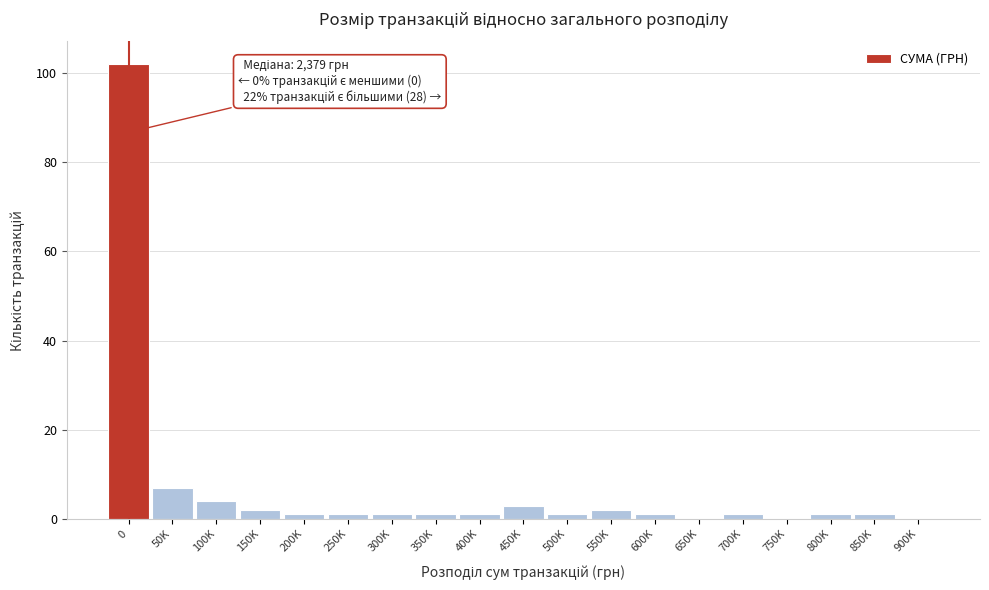

Reading right to left, extract all data points from this chart.

900K=0	850K=1	800K=1	750K=0	700K=1	650K=0	600K=1	550K=2	500K=1	450K=3	400K=1	350K=1	300K=1	250K=1	200K=1	150K=2	100K=4	50K=7	0=102